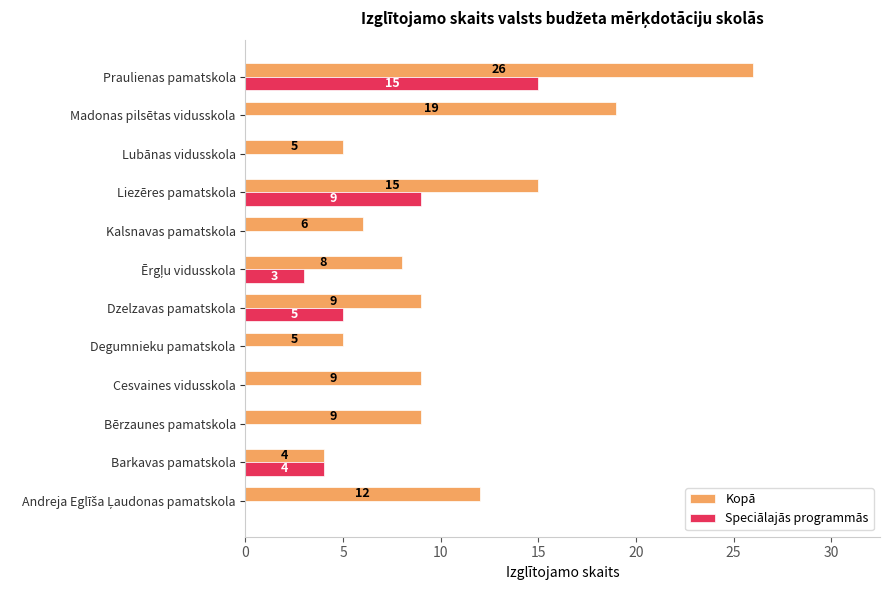

How many positive values does the Speciālajās programmās series have?

5